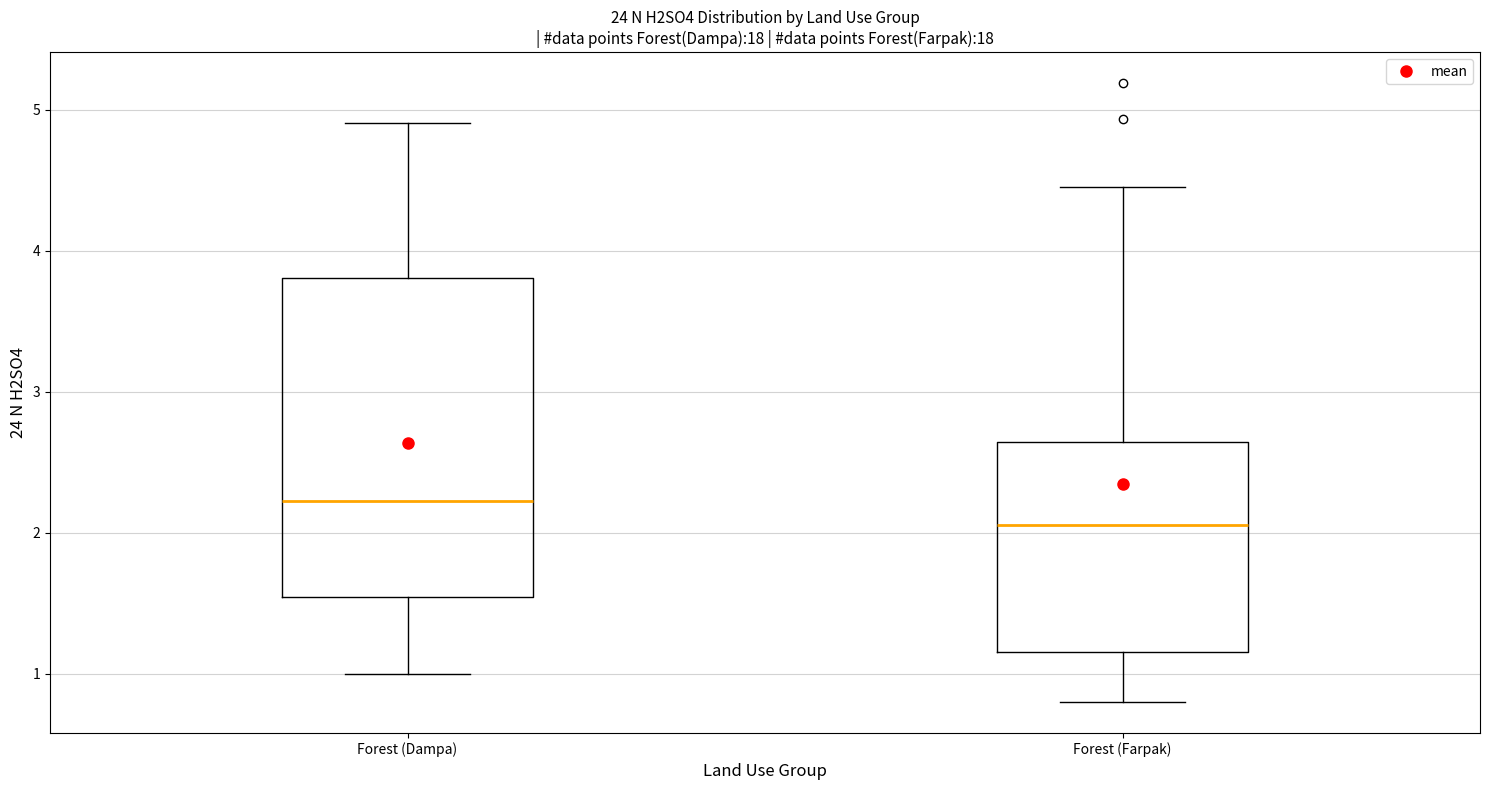

Reading left to right, read every box against the y-axis: the position of its median line, the range the box covers, and the ends of its whiskers. The values are not printed on the chart, so give them approximately, as read against the axis.

Forest (Dampa): median 2.2, box 1.5 to 3.8, whiskers 1.0 to 4.9
Forest (Farpak): median 2.1, box 1.2 to 2.6, whiskers 0.8 to 4.5